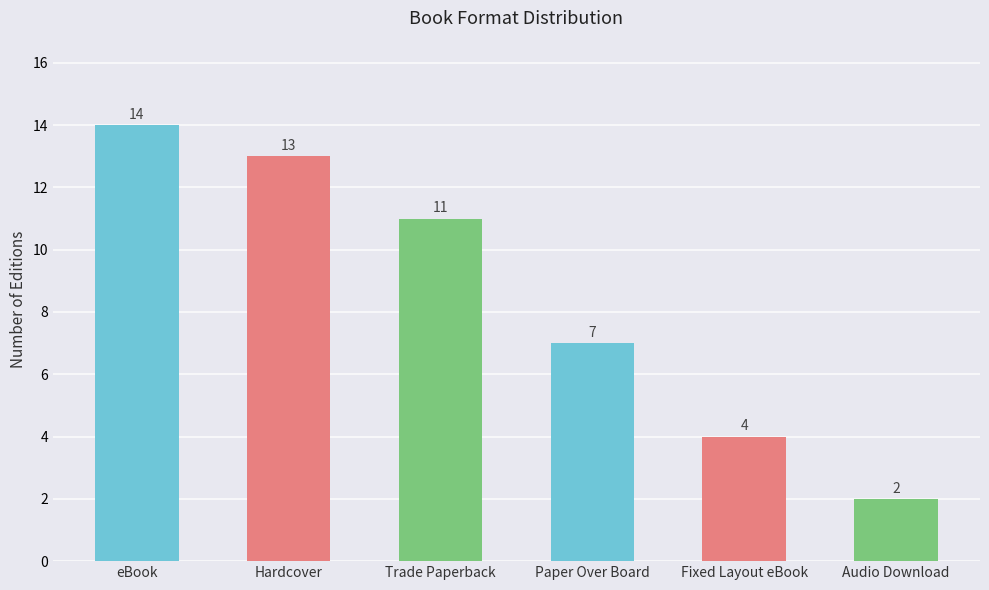

List the labels in order of value, largest first.

eBook, Hardcover, Trade Paperback, Paper Over Board, Fixed Layout eBook, Audio Download